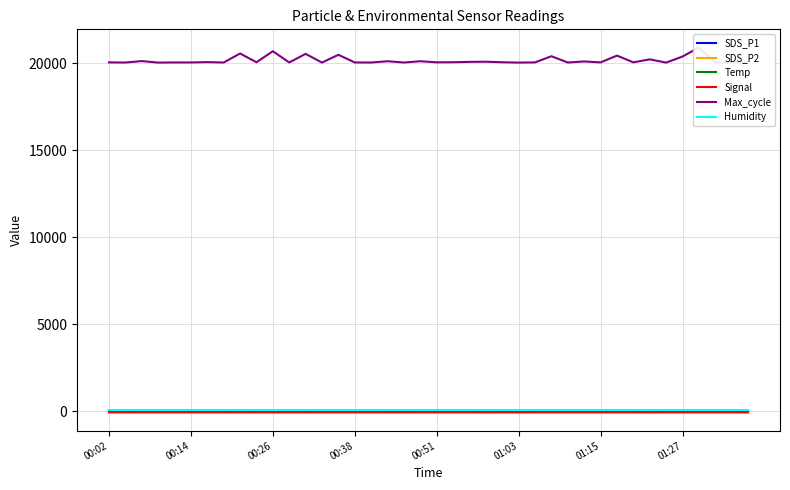

True or false: Temp has more than 2 interior local peaks.

False